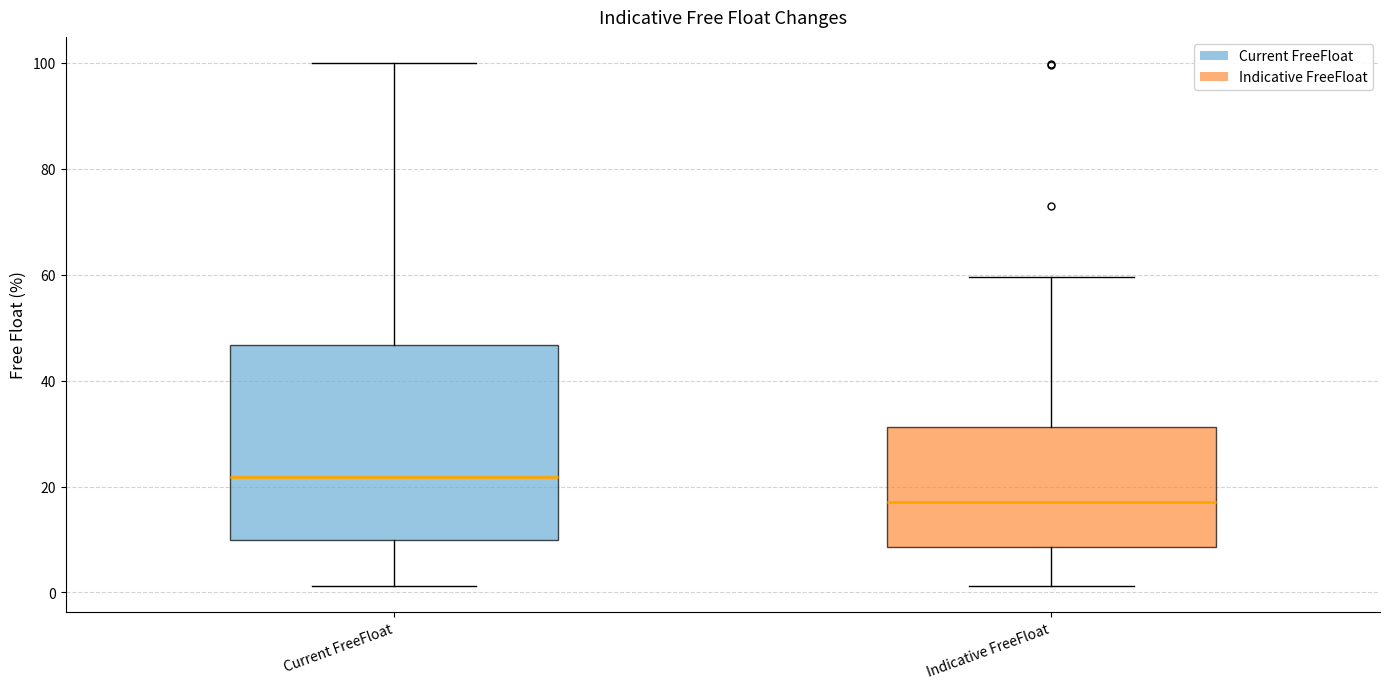

Which box has the lowest median line?

Indicative FreeFloat